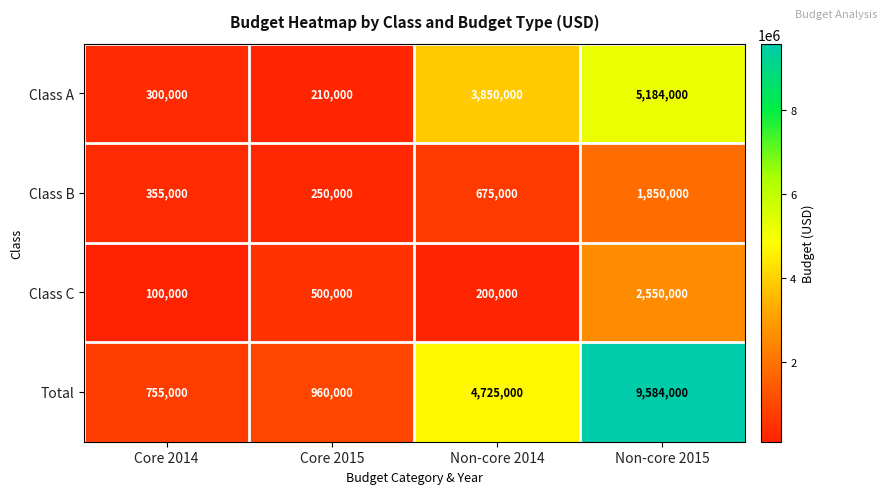

Is the value of Class C at Non-core 2015 greater than the value of Class B at Core 2014?

Yes